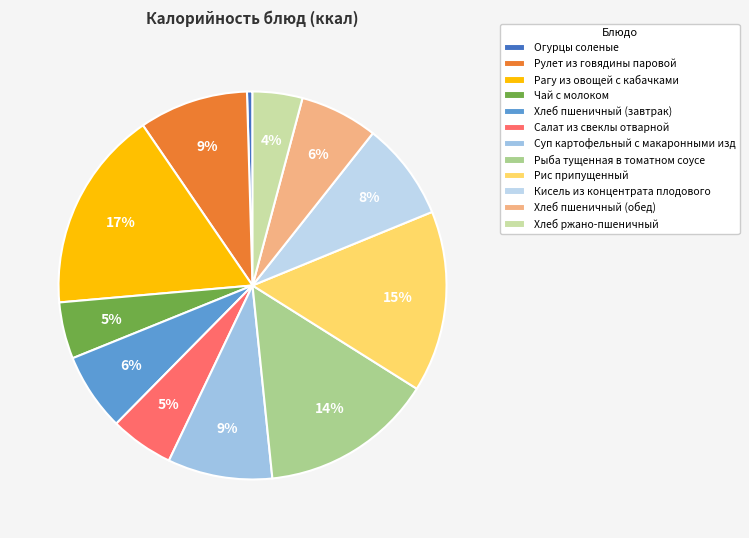

Does any single category account for the majority?

No